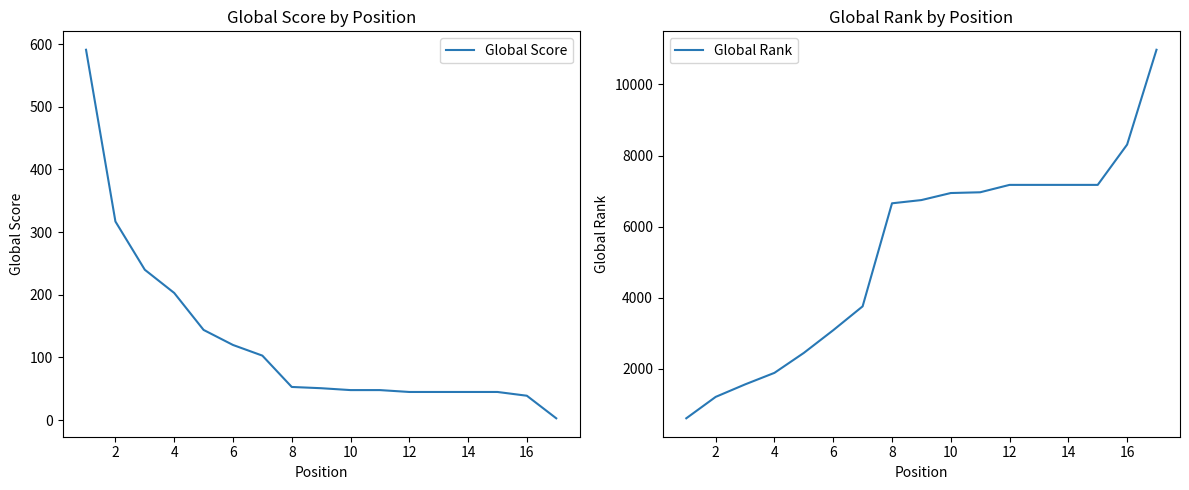

What is the average value of the Global Rank series?

5288